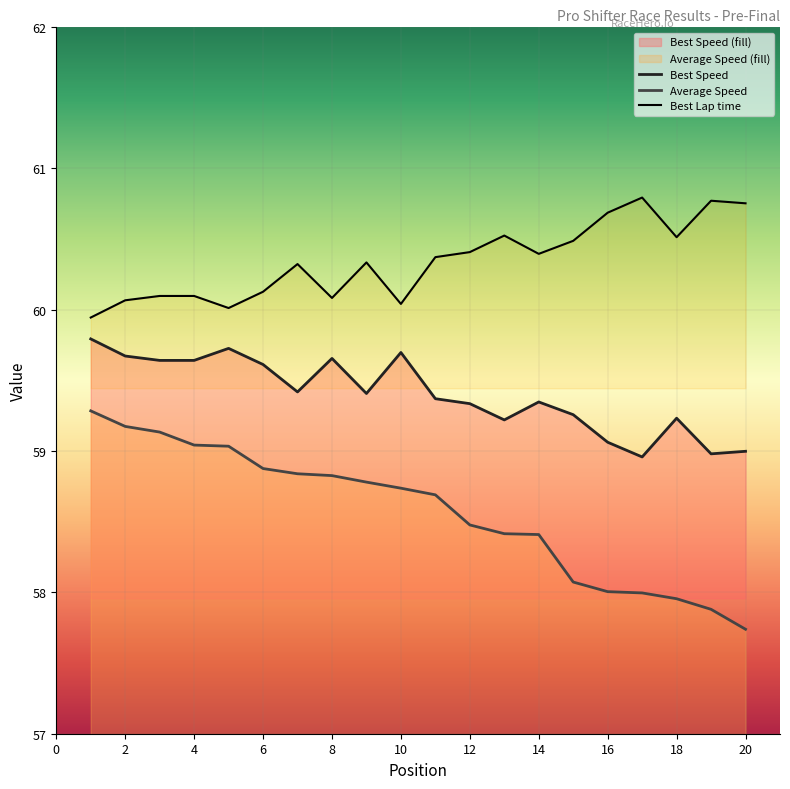

At which category is the sum across all series the highest?

1